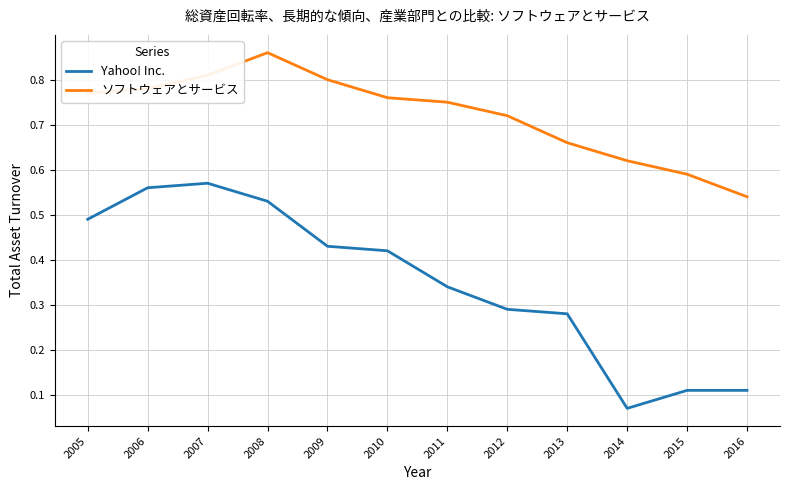

True or false: Yahoo! Inc. and ソフトウェアとサービス cross at least once.

False